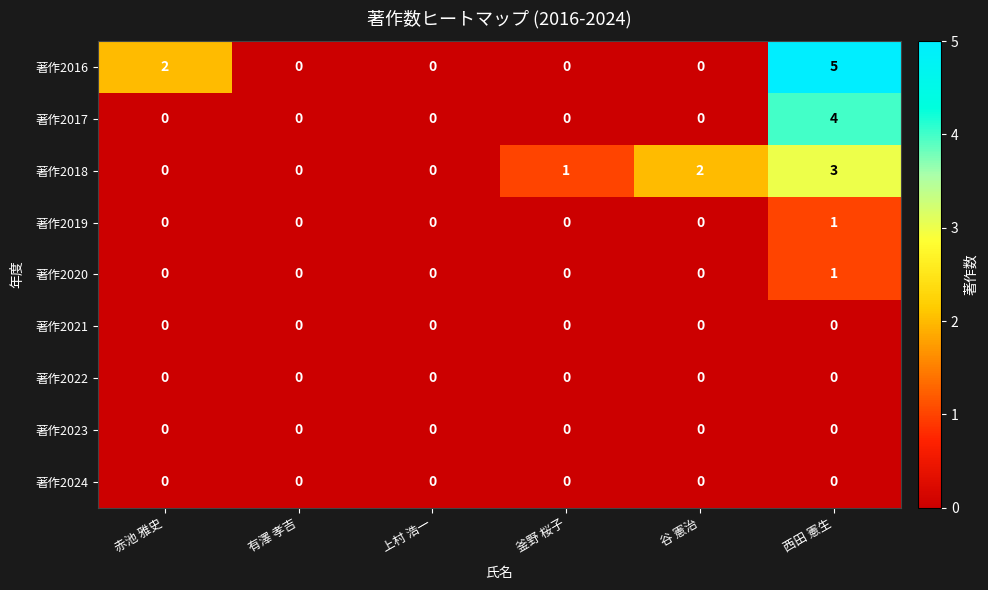

The value of 著作2018 at 西田 憲生 is 1. True or false?

False